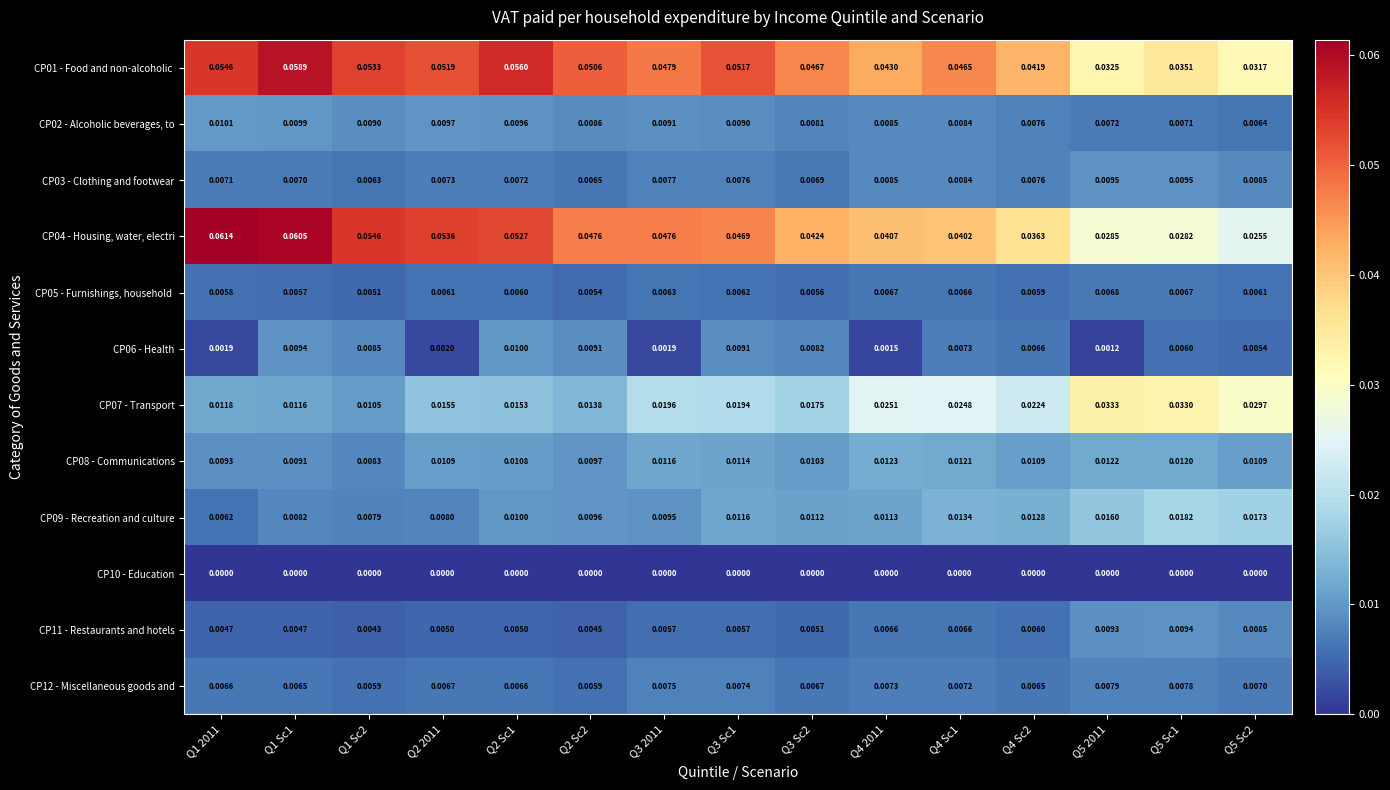

Is the value of CP09 - Recreation and culture at Q4 Sc2 greater than the value of CP12 - Miscellaneous goods and at Q5 Sc1?

Yes